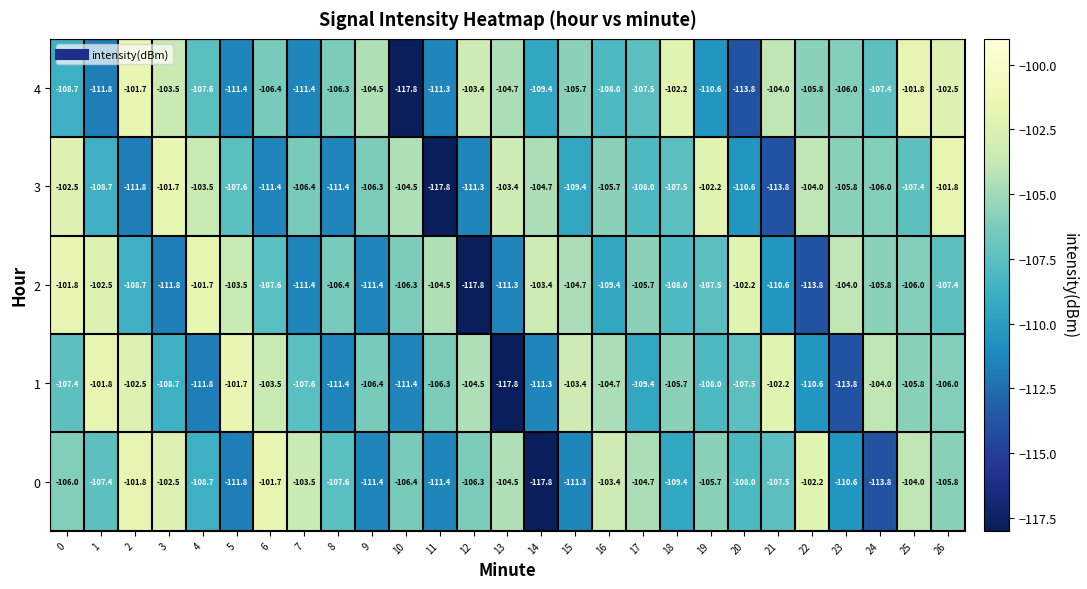

Between 2 and 26, which series saw the biggest shift?

3